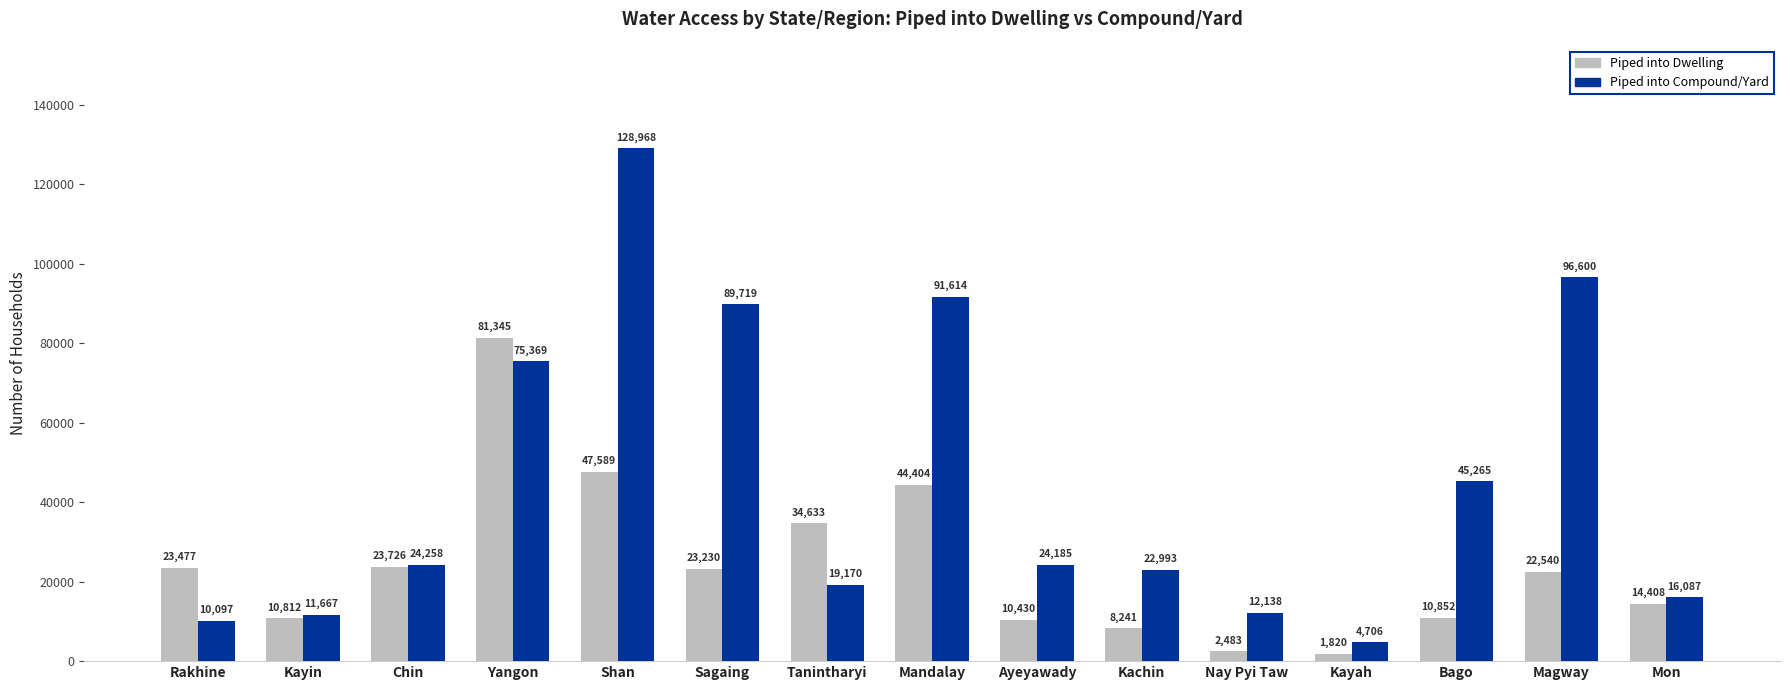

What are all the series names shown in the legend?

Piped into Dwelling, Piped into Compound/Yard